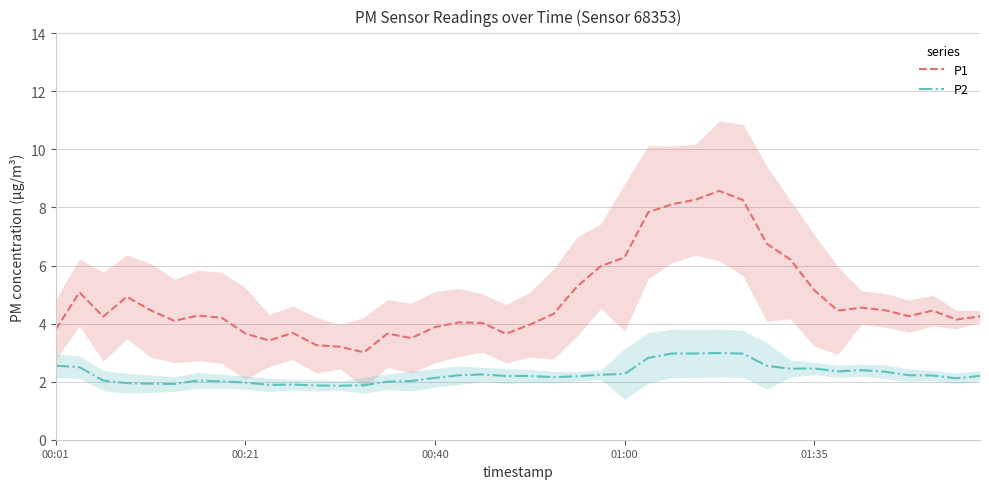

True or false: P2 and P1 intersect in this chart.

False